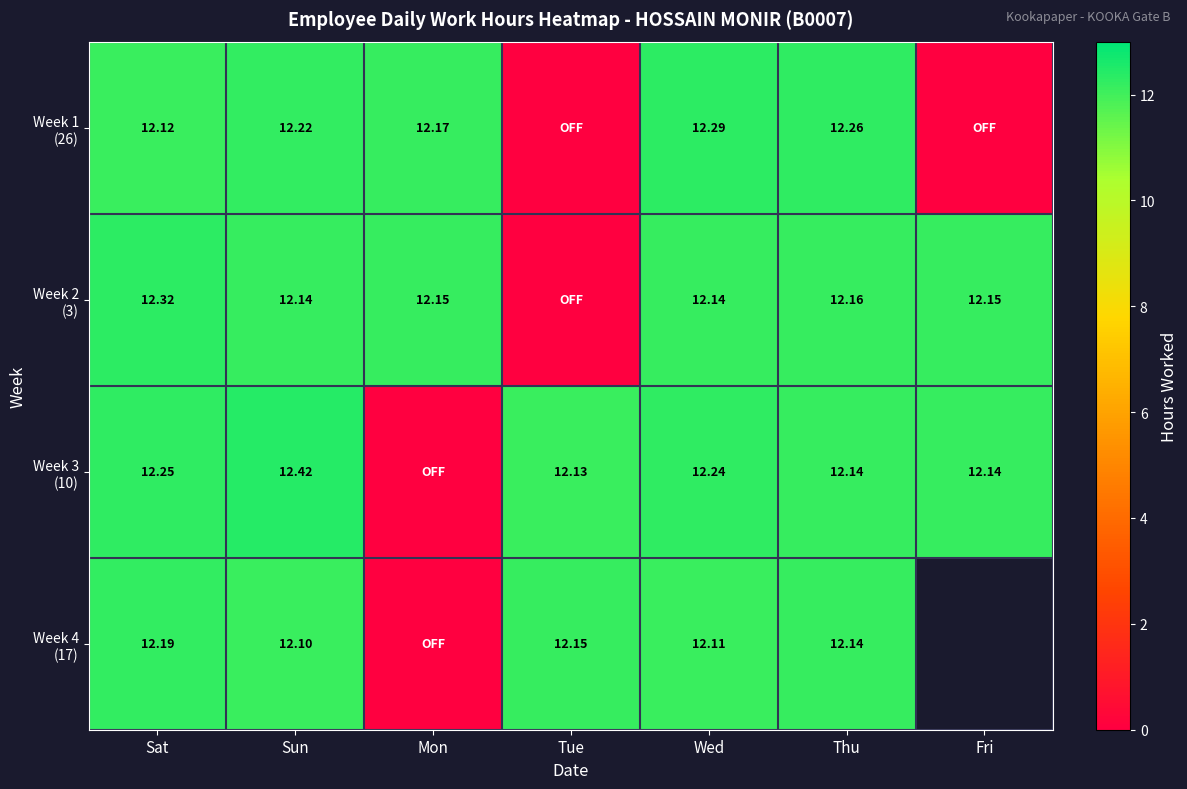

True or false: Week 1 (26) has a value of 12.3 at Wed.

True